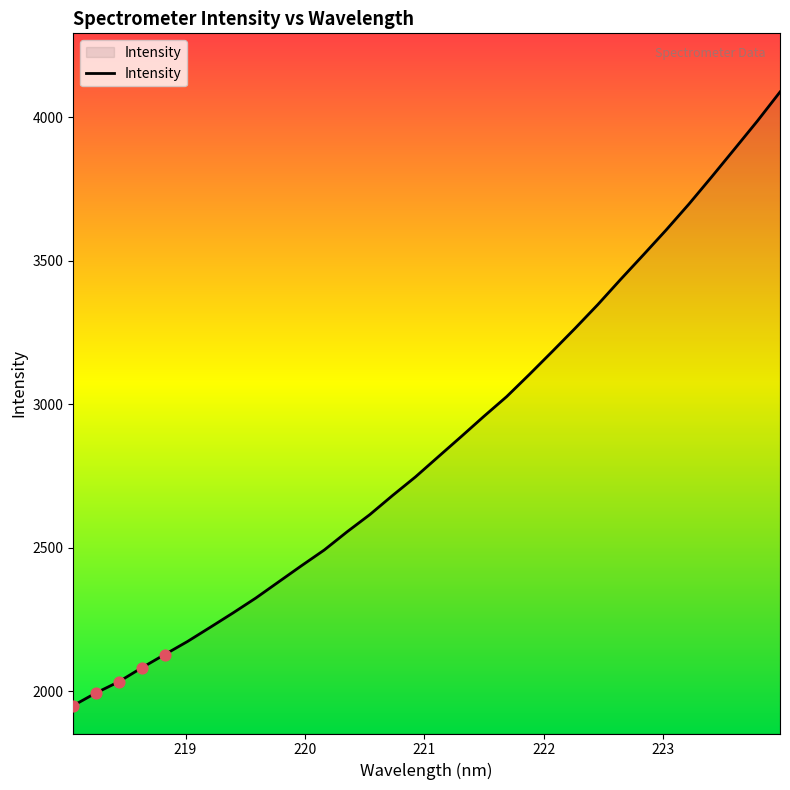

What is the difference between the maximum and minimum values?

2139.4